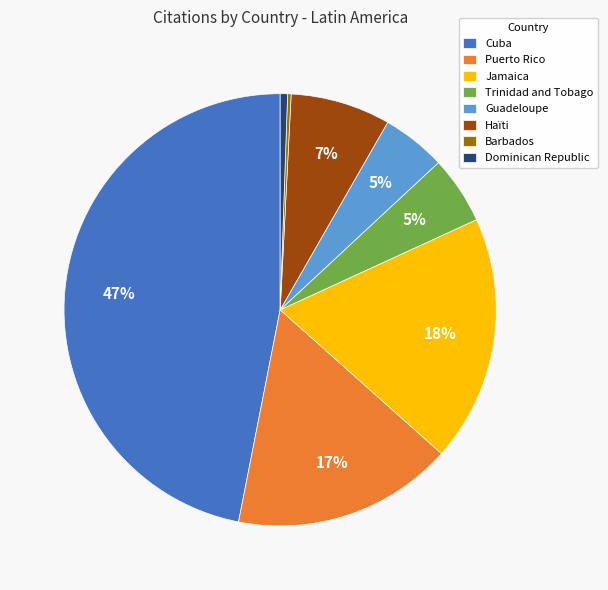

Is Trinidad and Tobago the majority of the pie?

No